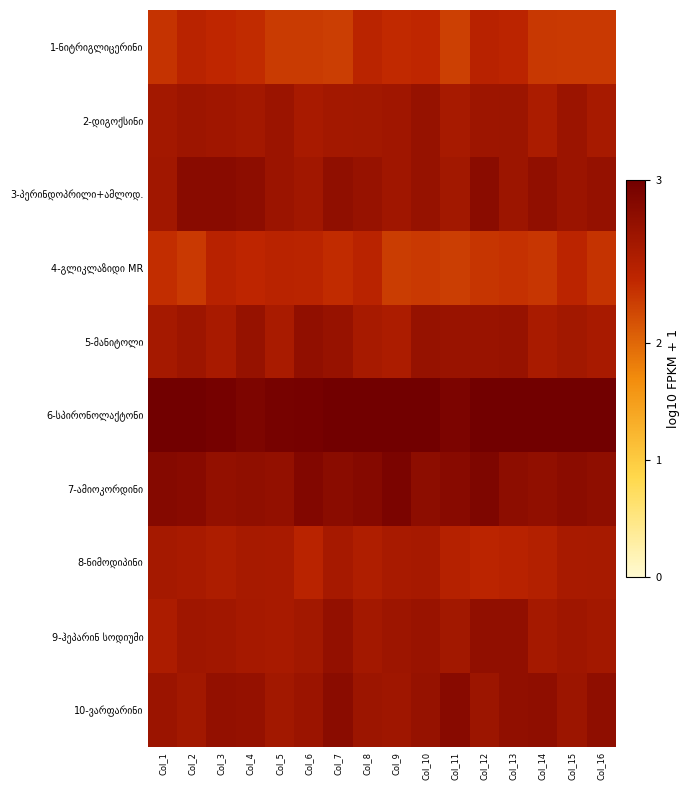

Which series has the largest range (max minus min)?

5-მანიტოლი